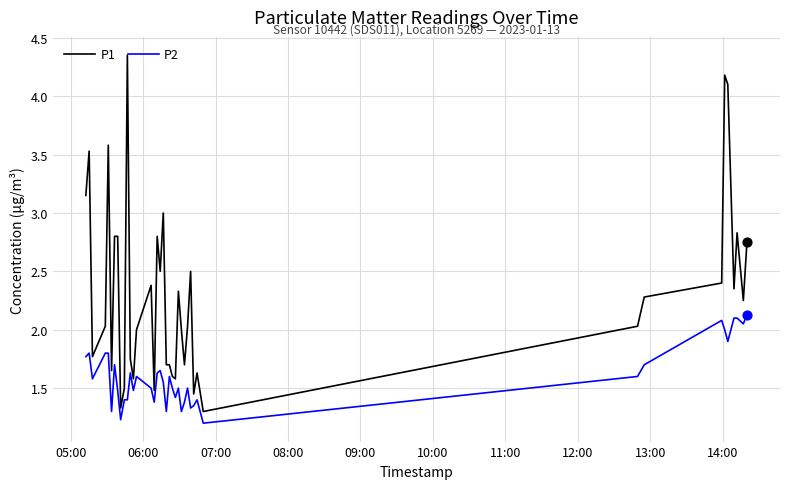

Which series has the largest total across all categories?

P1